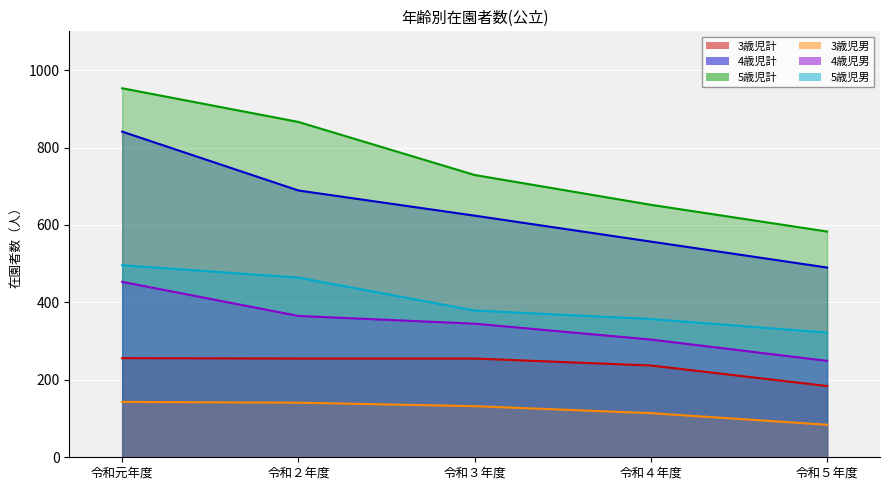

Reading left to right, what are all the values shown in this chart?

3歳児計: 令和元年度=256	令和２年度=255	令和３年度=255	令和４年度=237	令和５年度=184
4歳児計: 令和元年度=841	令和２年度=689	令和３年度=624	令和４年度=557	令和５年度=490
5歳児計: 令和元年度=953	令和２年度=866	令和３年度=729	令和４年度=652	令和５年度=583
3歳児男: 令和元年度=143	令和２年度=141	令和３年度=132	令和４年度=114	令和５年度=84
4歳児男: 令和元年度=453	令和２年度=365	令和３年度=345	令和４年度=304	令和５年度=249
5歳児男: 令和元年度=496	令和２年度=464	令和３年度=379	令和４年度=357	令和５年度=322